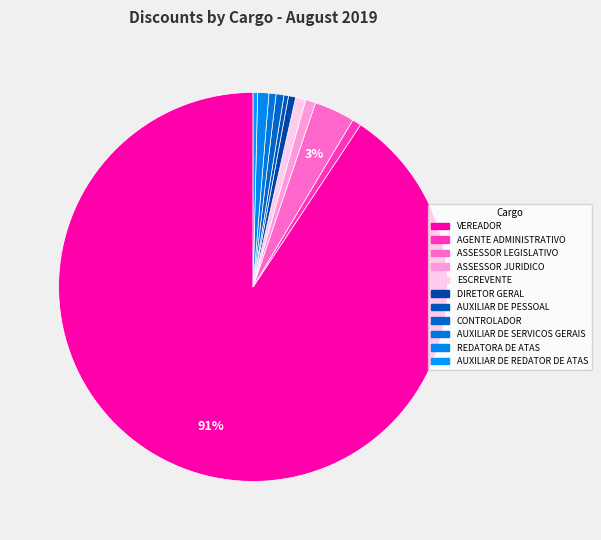

To the nearest percent, what portion does VEREADOR represent?

91%